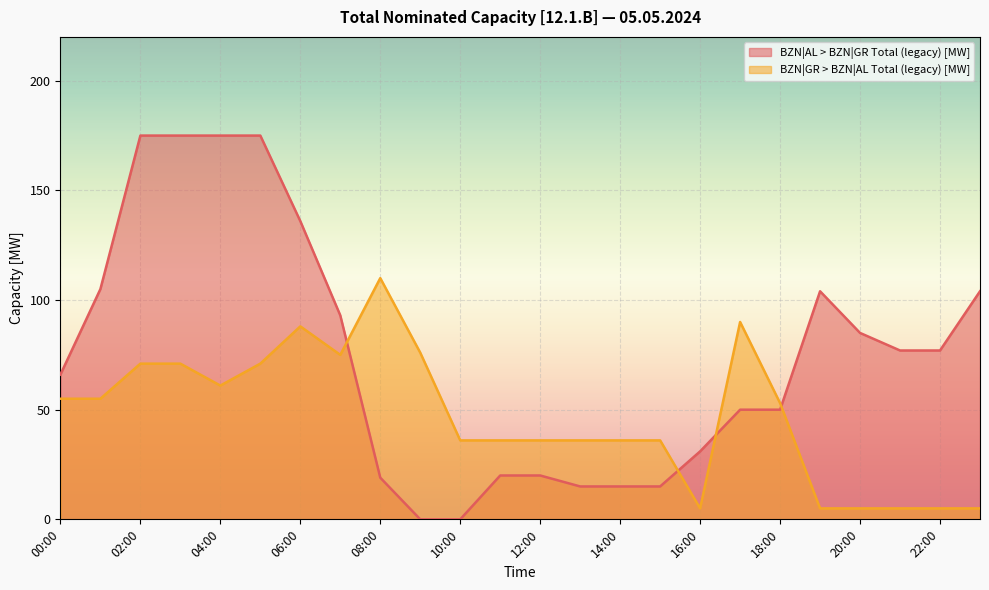

Rank the series by their maximum value, from lowest to highest.

BZN|GR > BZN|AL Total (legacy) [MW], BZN|AL > BZN|GR Total (legacy) [MW]